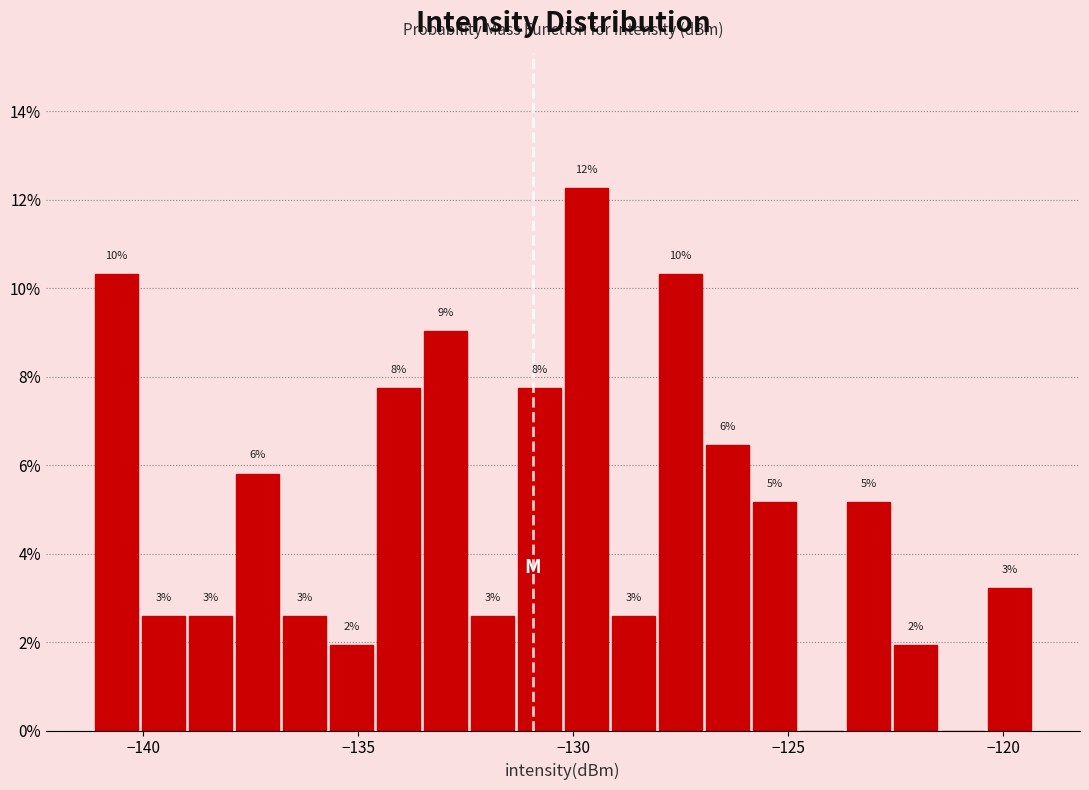

Around what value on the x-axis is the tallest bar? Give the approximate position of its centre, as read against the axis.

-129.5